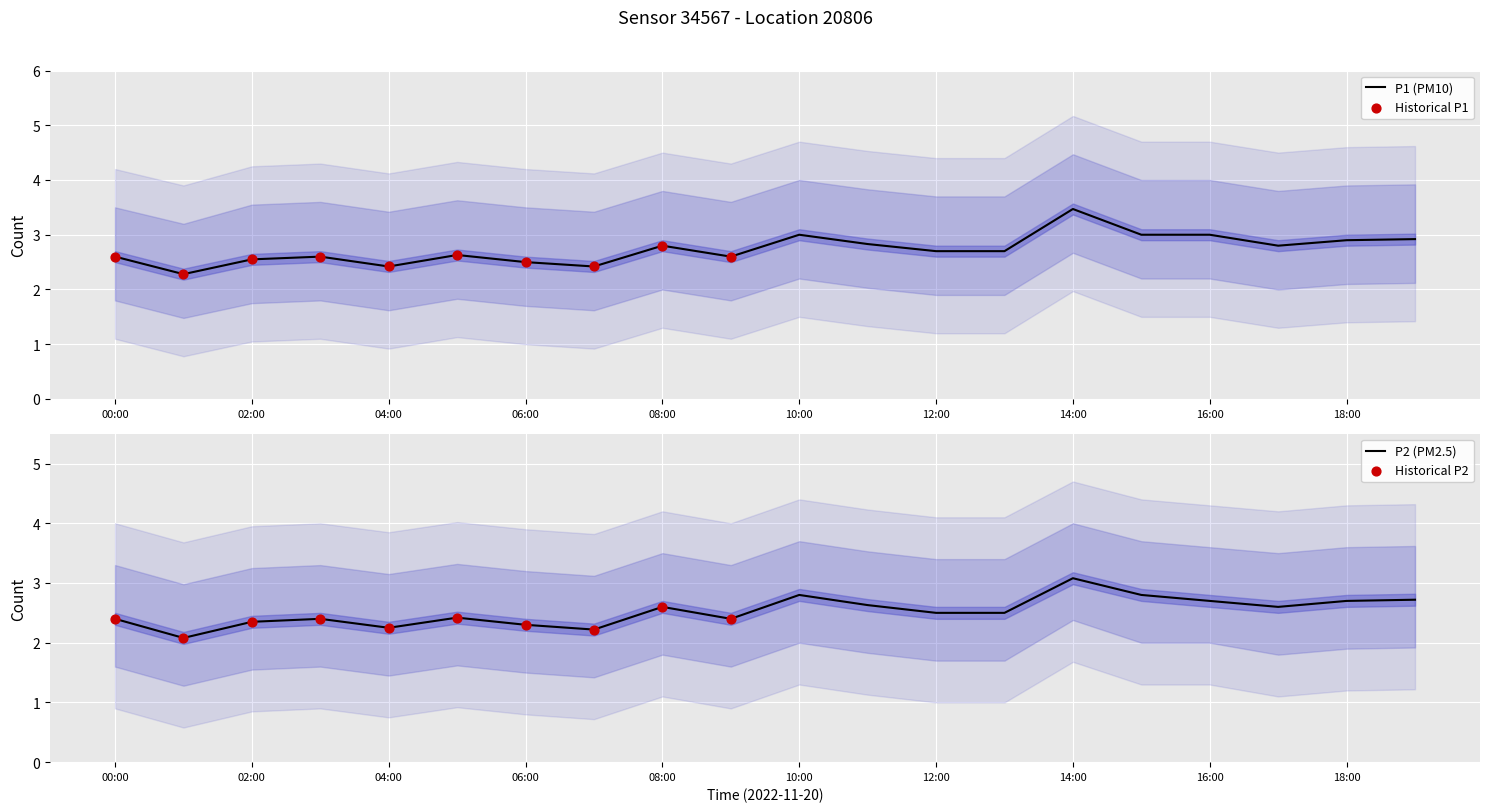

Which series reaches the minimum Y coordinate?

P2